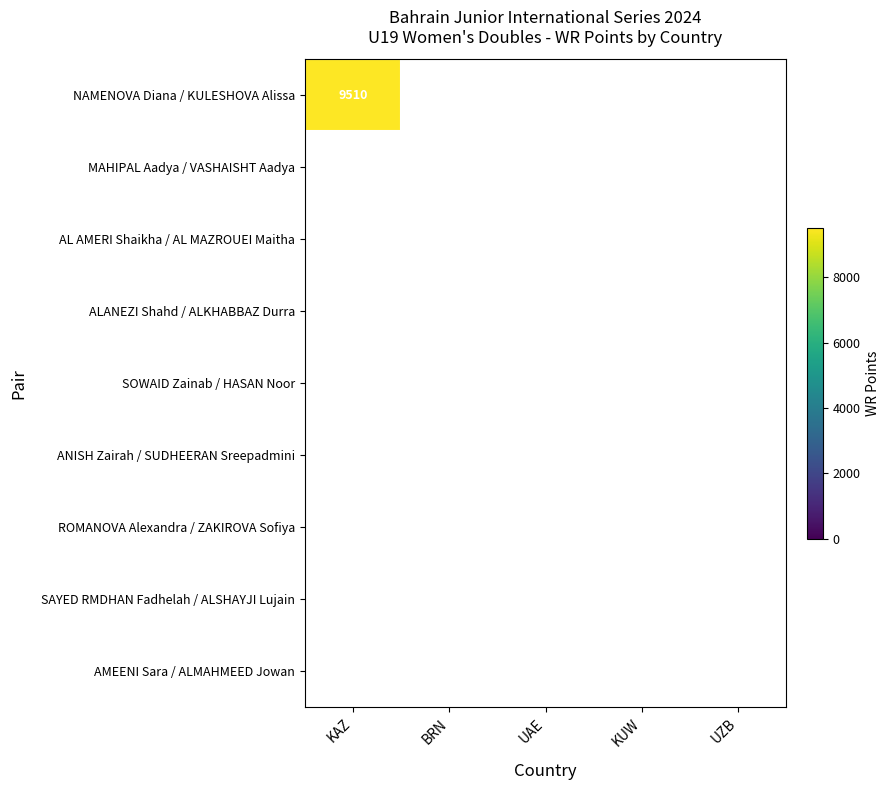

Reading left to right, transcribe all the data shown in this chart.

NAMENOVA Diana / KULESHOVA Alissa: 9510	0	0	0	0
MAHIPAL Aadya / VASHAISHT Aadya: 0	0	0	0	0
AL AMERI Shaikha / AL MAZROUEI Maitha: 0	0	0	0	0
ALANEZI Shahd / ALKHABBAZ Durra: 0	0	0	0	0
SOWAID Zainab / HASAN Noor: 0	0	0	0	0
ANISH Zairah / SUDHEERAN Sreepadmini: 0	0	0	0	0
ROMANOVA Alexandra / ZAKIROVA Sofiya: 0	0	0	0	0
SAYED RMDHAN Fadhelah / ALSHAYJI Lujain: 0	0	0	0	0
AMEENI Sara / ALMAHMEED Jowan: 0	0	0	0	0